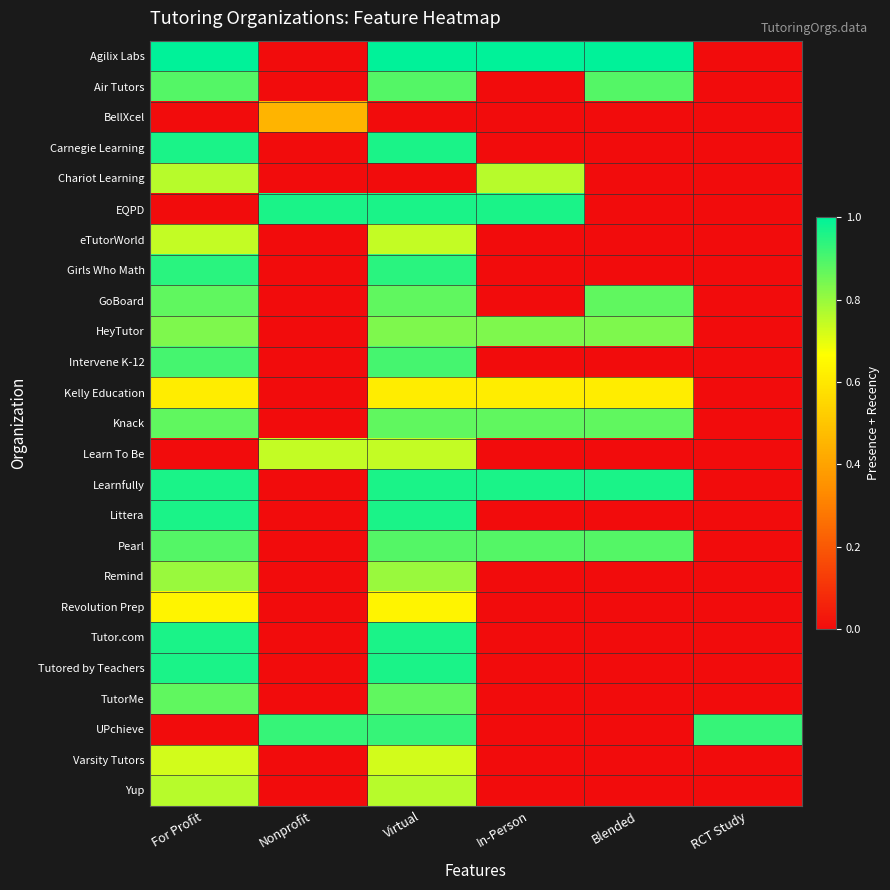

Which label corresponds to the largest value in the chart?

For Profit